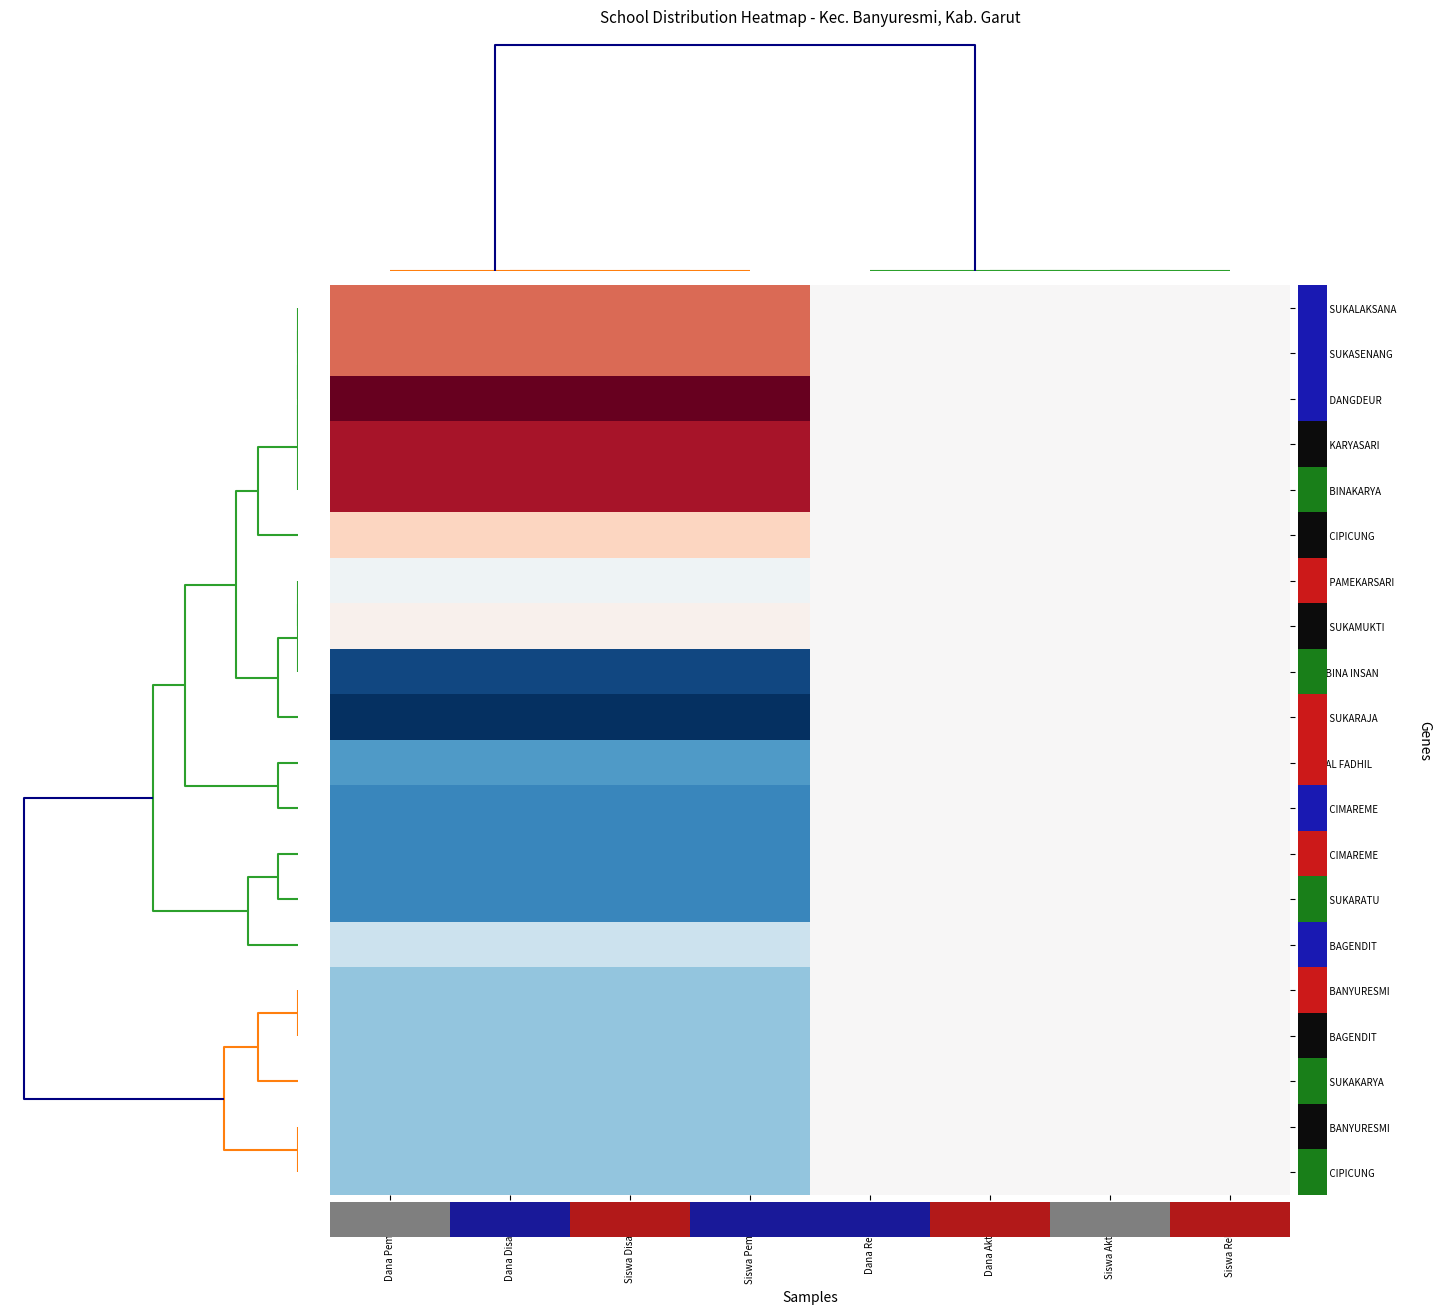

At how many categories does at least one series exceed 0?

8